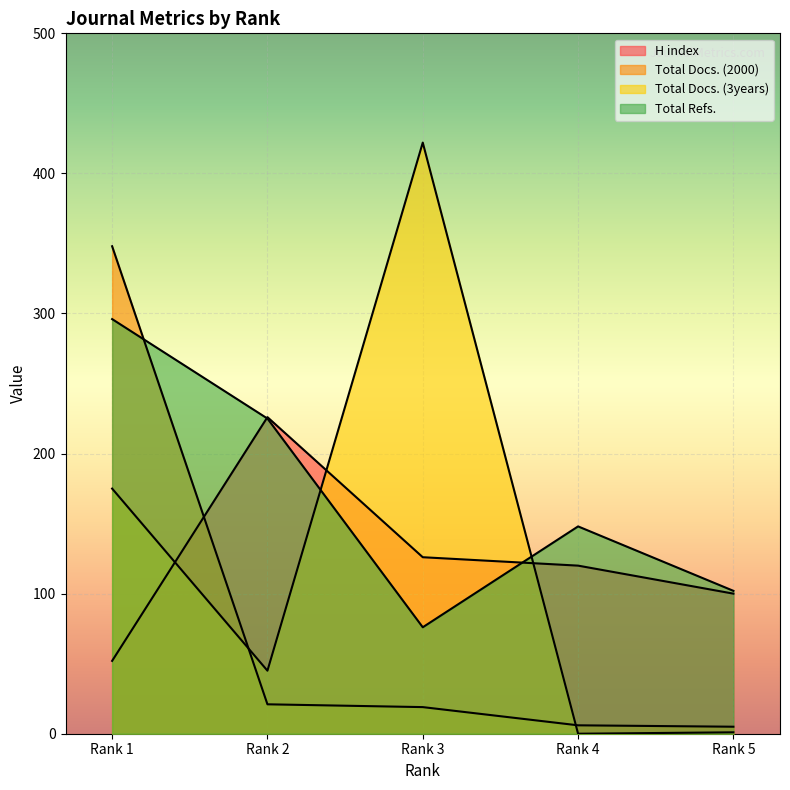

List the labels in order of Total Refs. value, largest first.

Rank 1, Rank 2, Rank 4, Rank 5, Rank 3